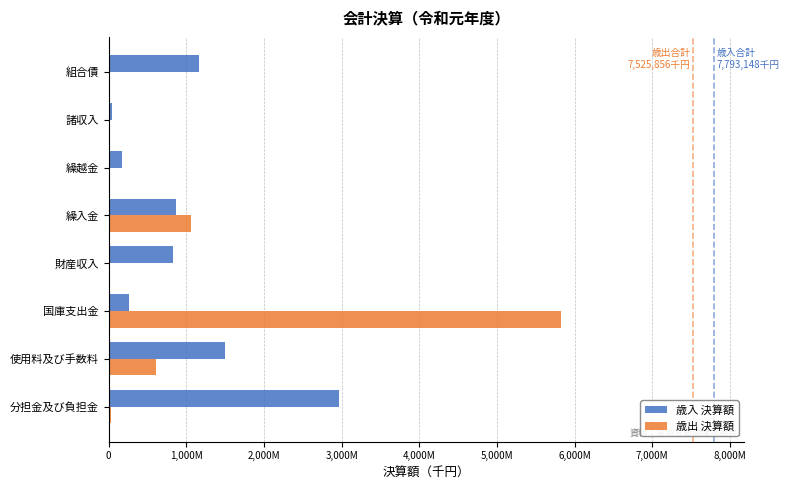

What is the highest value of the 歳出 決算額 series?

5818902